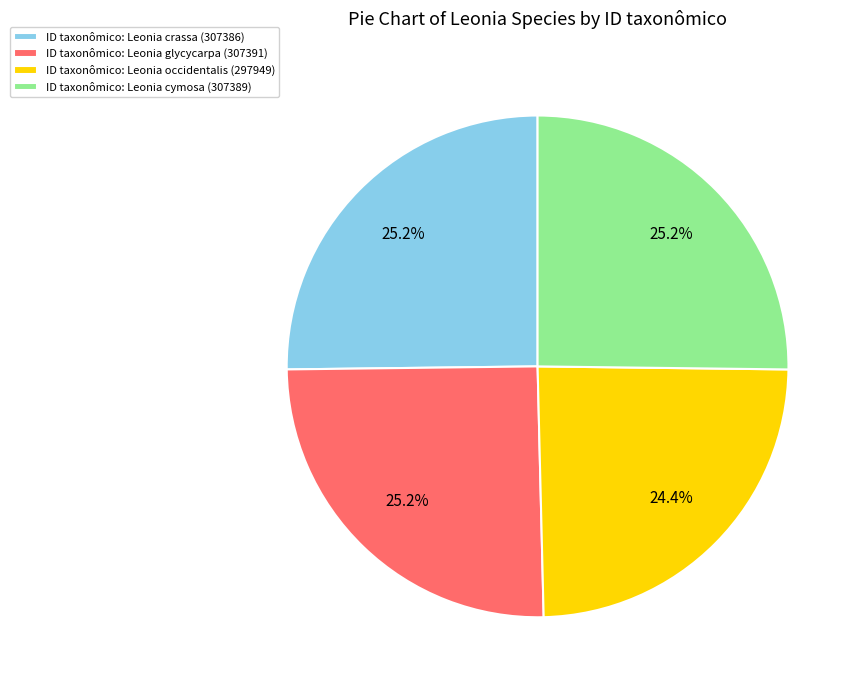

Is ID taxonômico: Leonia crassa (307386) the majority of the pie?

No